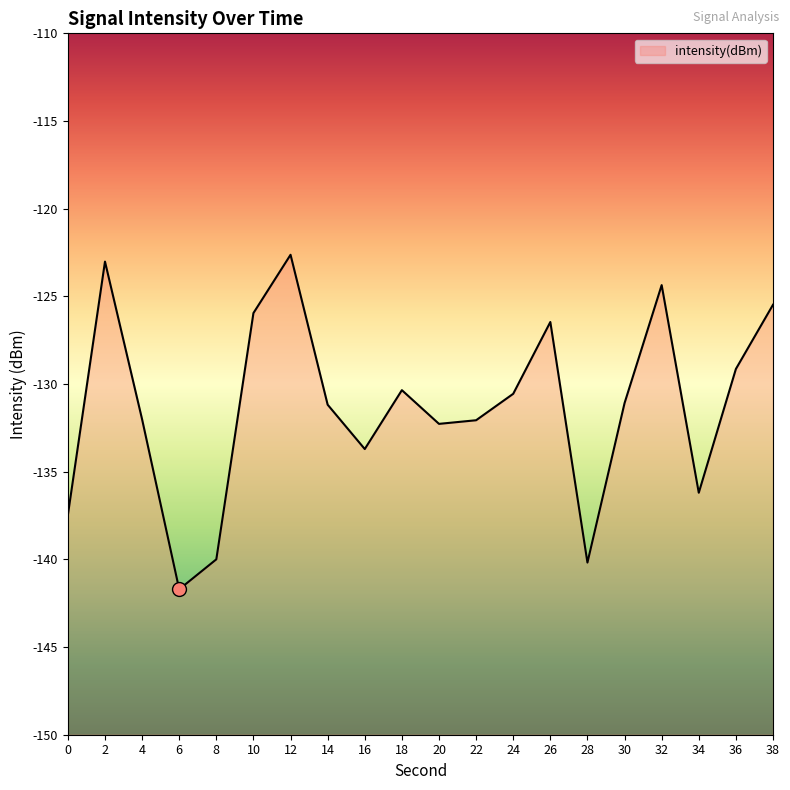

What is the value of the 17th point from the left?

-124.4